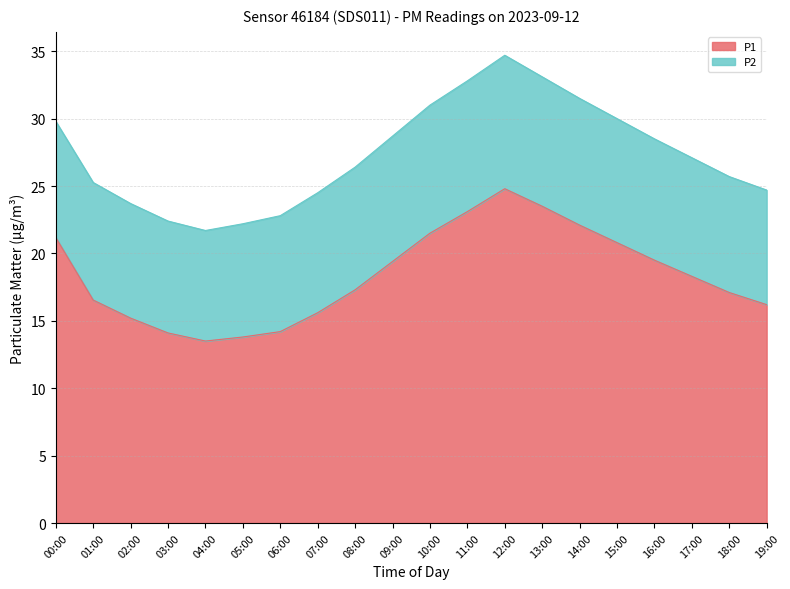

What is the difference between the maximum and minimum values?

11.3